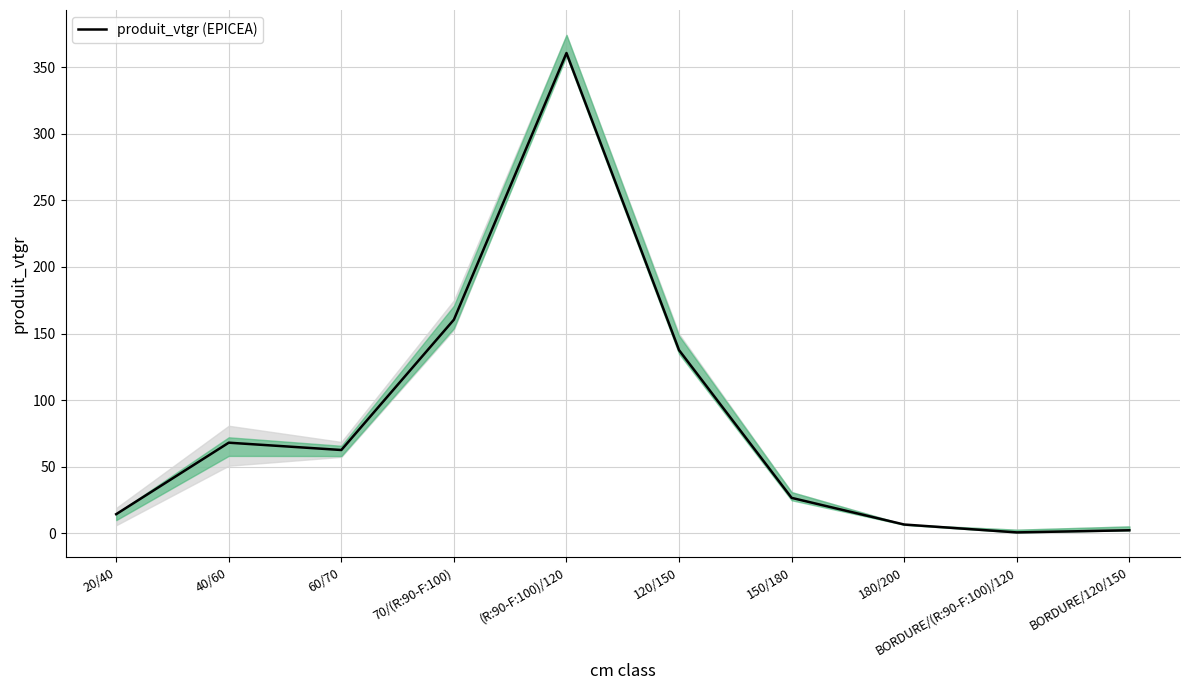

Is it true that the value at 180/200 is 3.7?

False